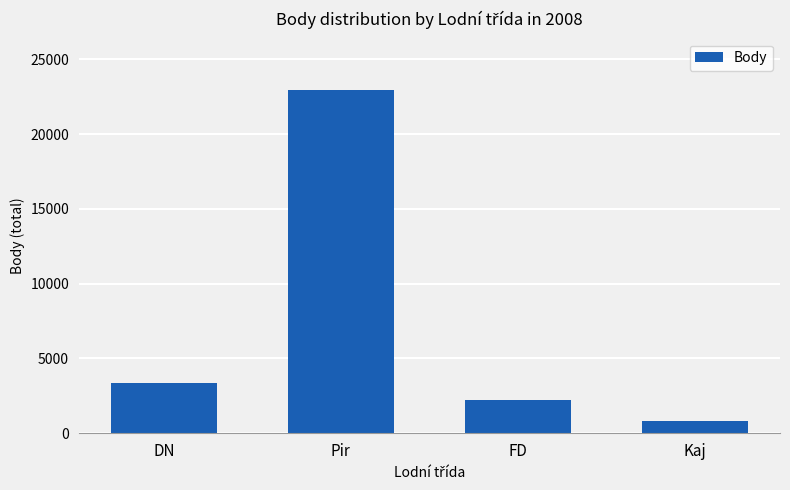

Reading left to right, transcribe all the data shown in this chart.

3376	22941	2216	800